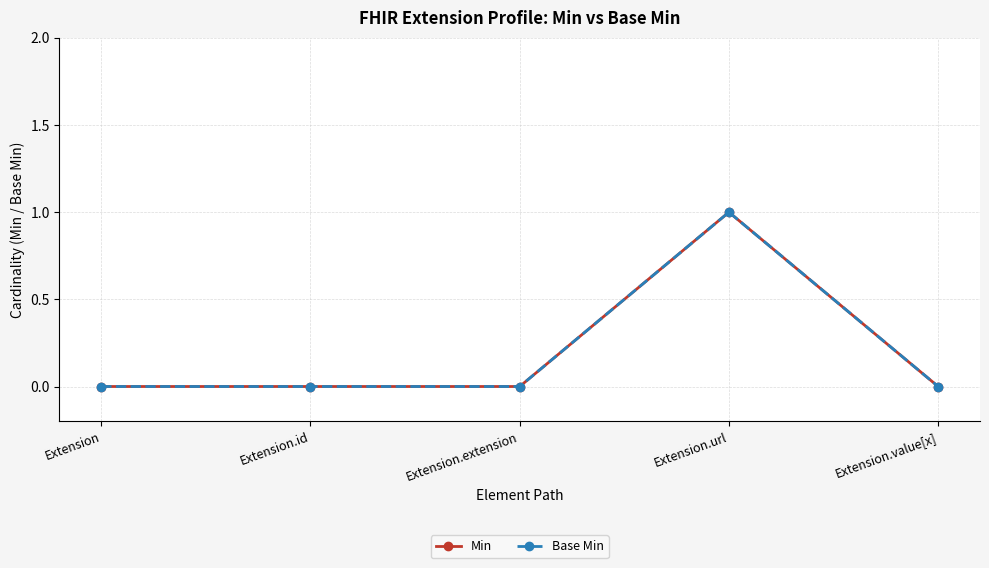

What are all the series names shown in the legend?

Min, Base Min